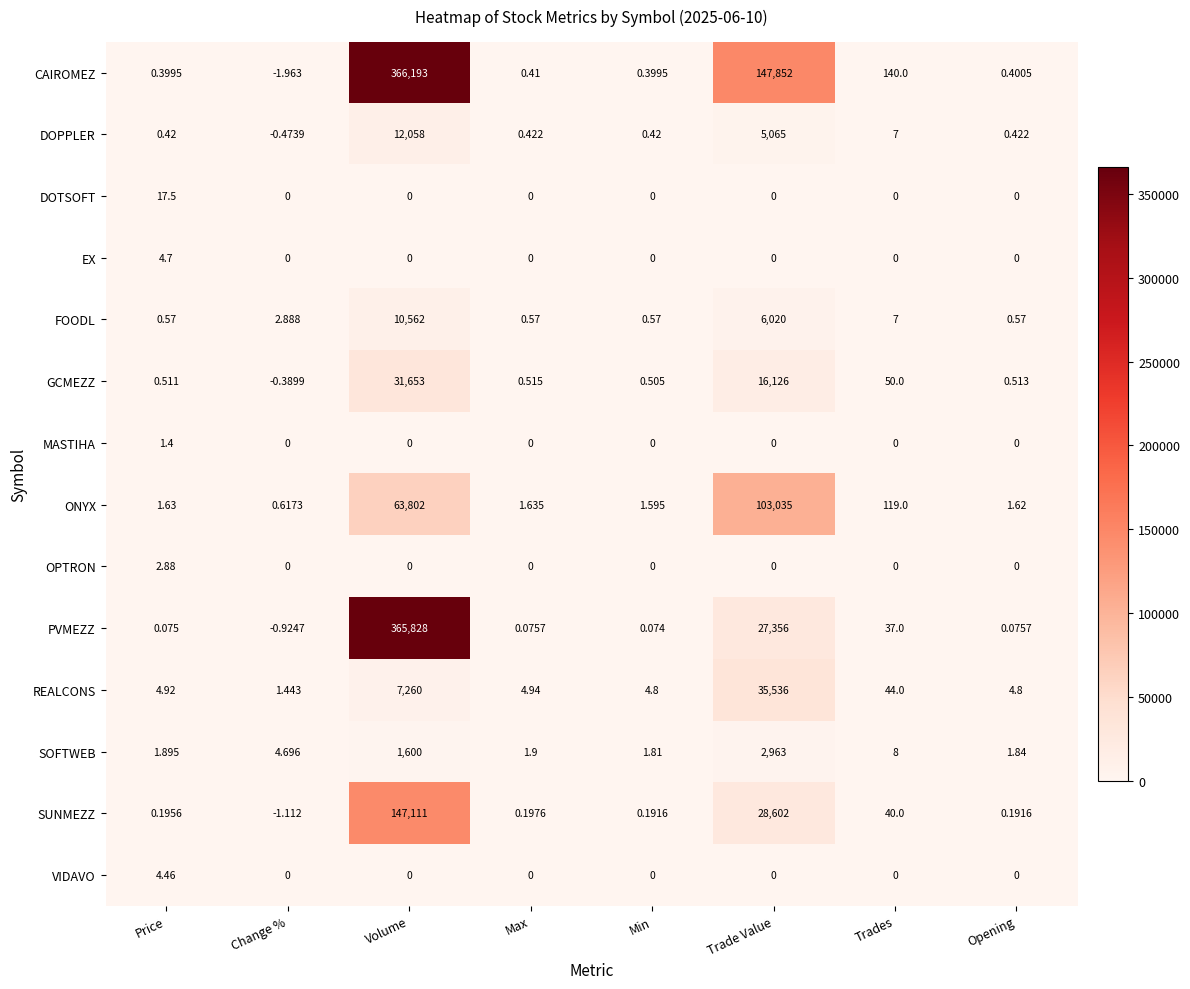

Which category has the highest value across all series?

Volume